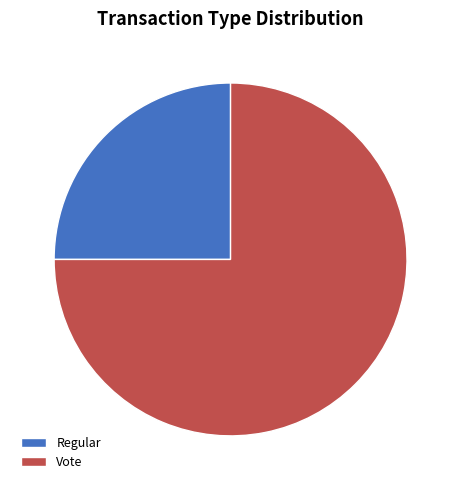

What is the ratio of the value at Vote to the value at Regular?

3.0